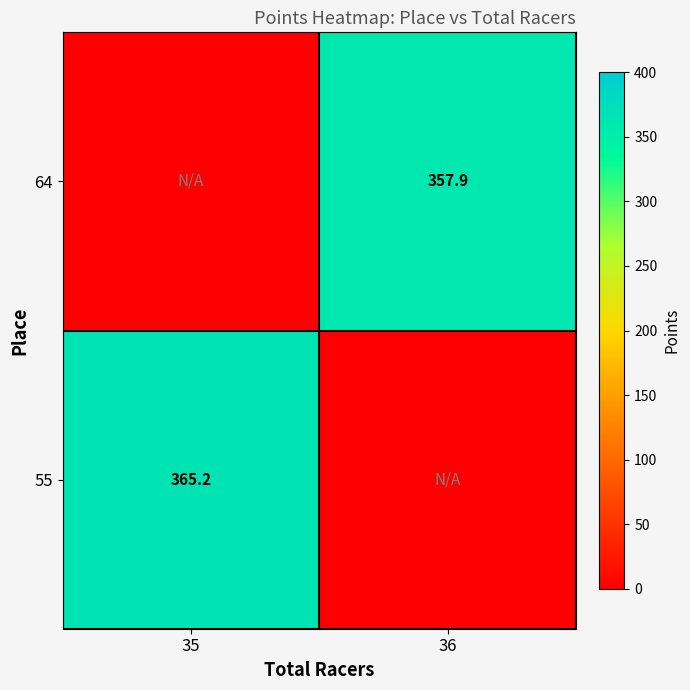

The 64 series shows 357.9 at 36. True or false?

True